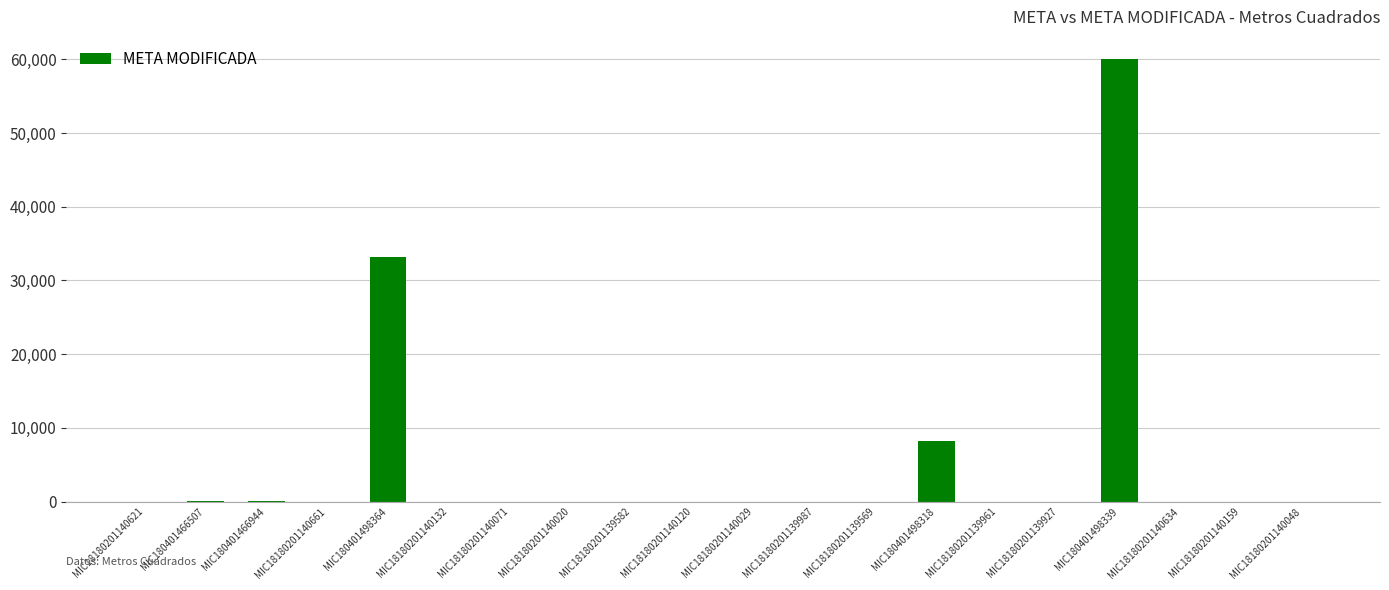

Where is the data nearest to the value 30025?

MIC180401498364